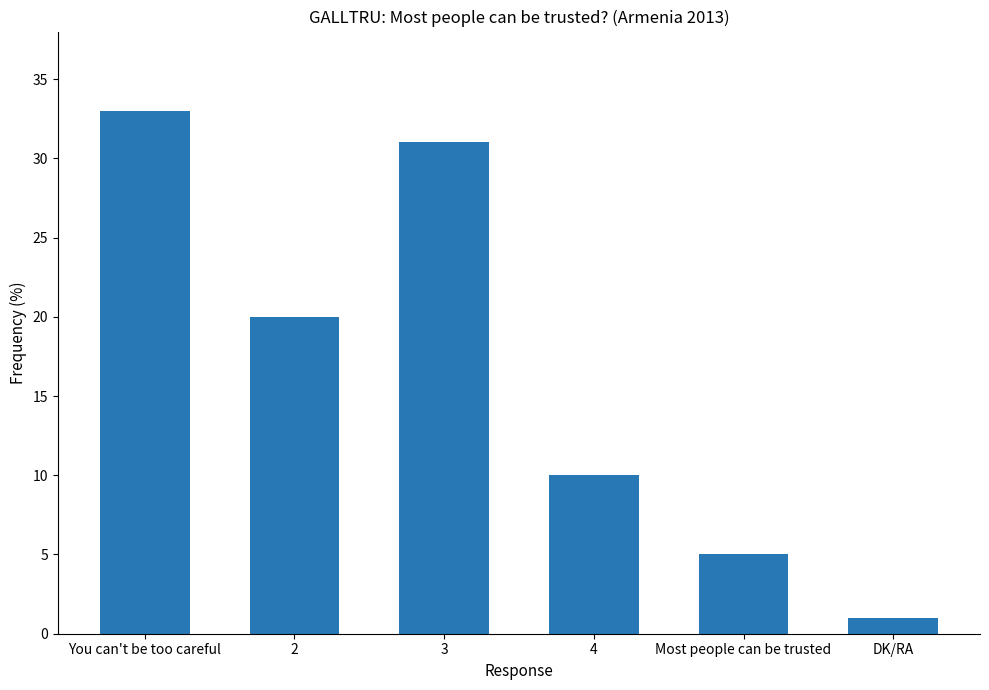

What position from the left is 2?

2